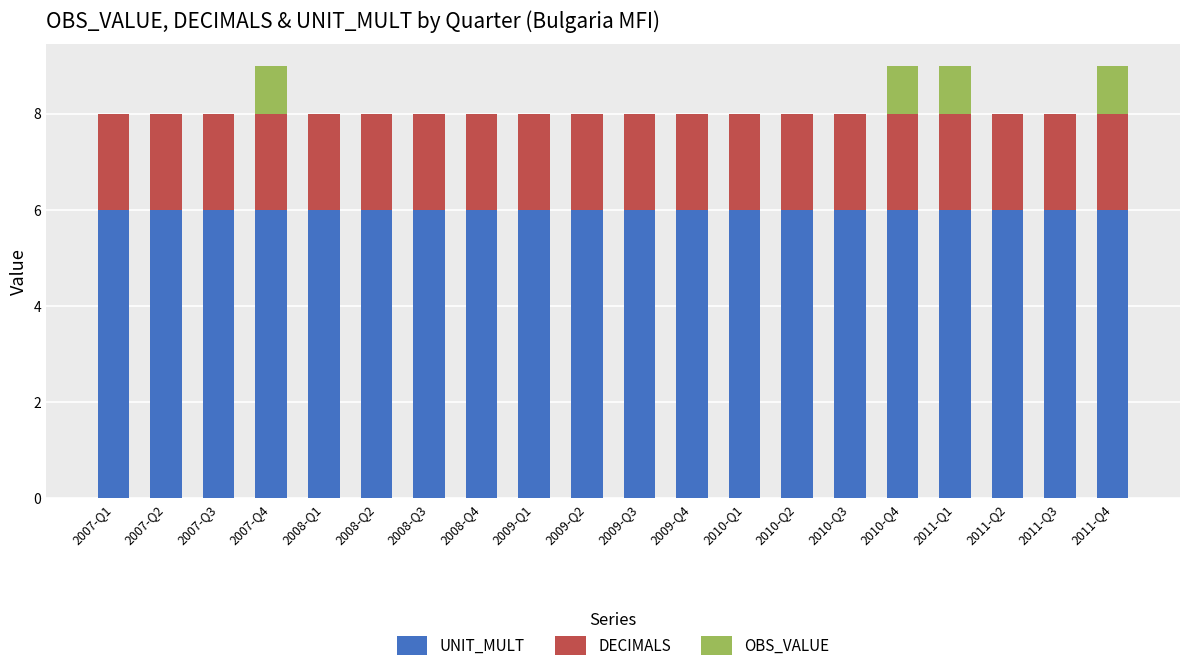

True or false: UNIT_MULT has a value of 4 at 2007-Q4.

False